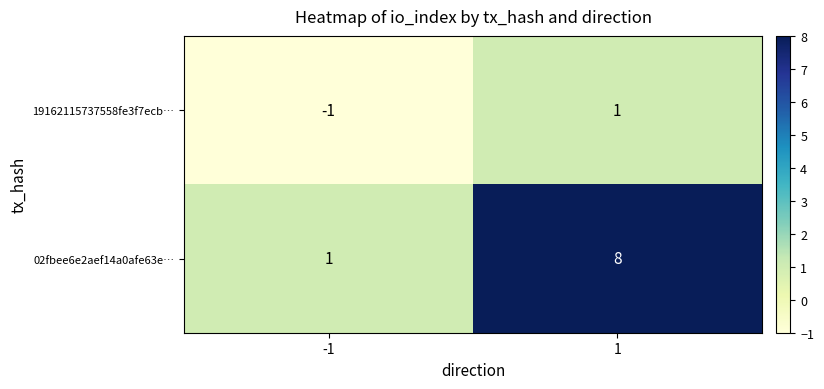

Count the number of data series in this chart.

2